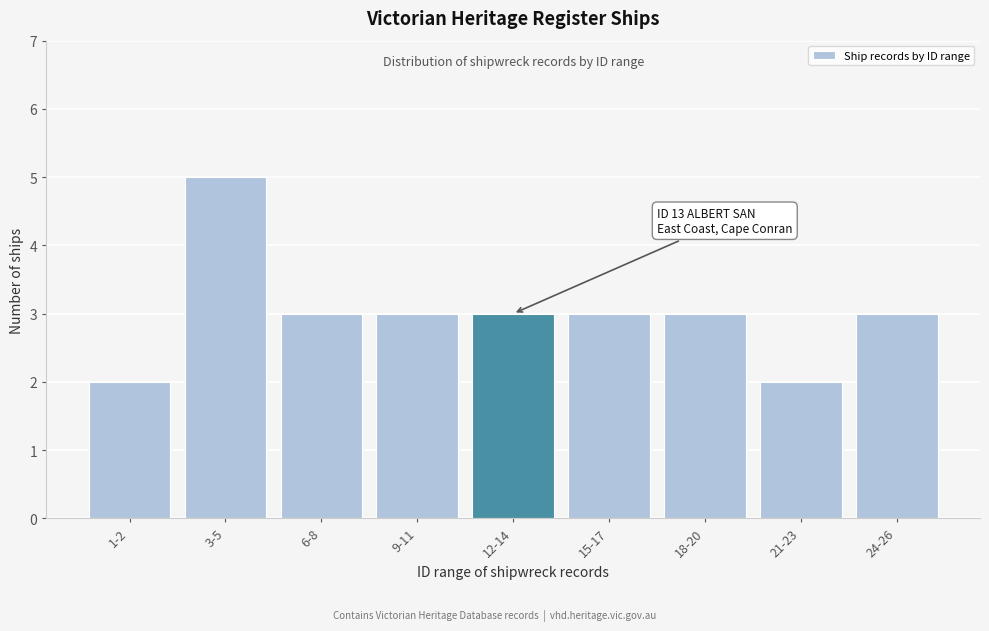

Reading left to right, transcribe all the data shown in this chart.

1-2=2	3-5=5	6-8=3	9-11=3	12-14=3	15-17=3	18-20=3	21-23=2	24-26=3